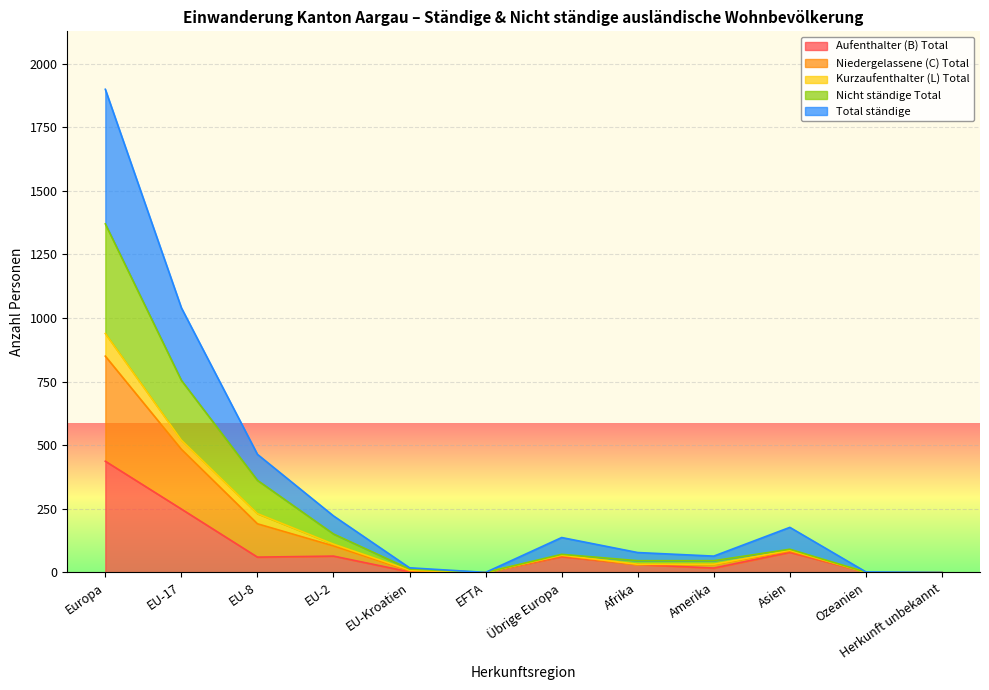

At which label does Aufenthalter (B) Total reach its peak?

Europa